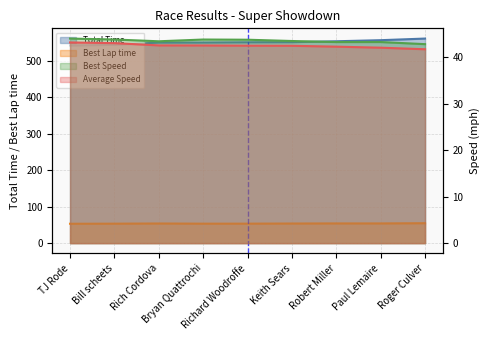

The value of Average Speed at Rich Cordova is 42.5. True or false?

True